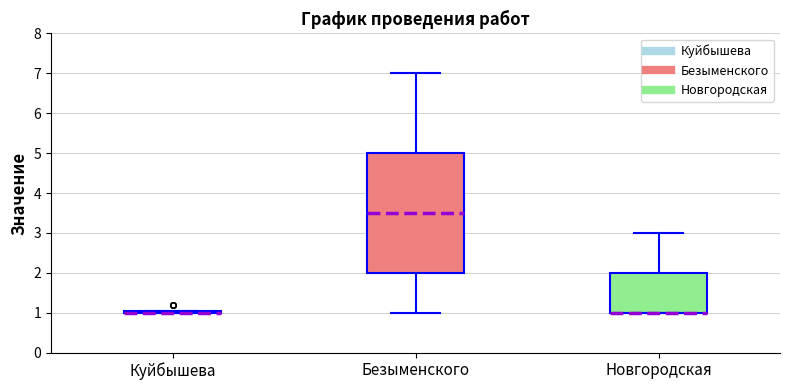

Comparing the boxes themselves (not the whiskers), which one is the tallest?

Безыменского